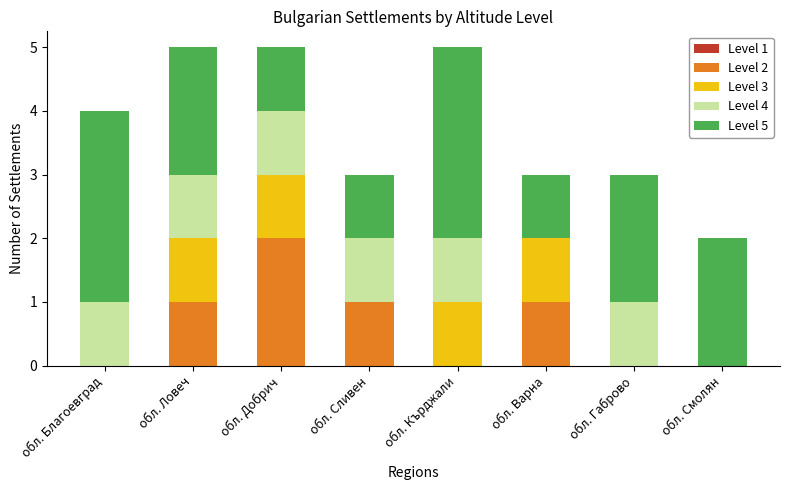

How many series are shown in this chart?

4